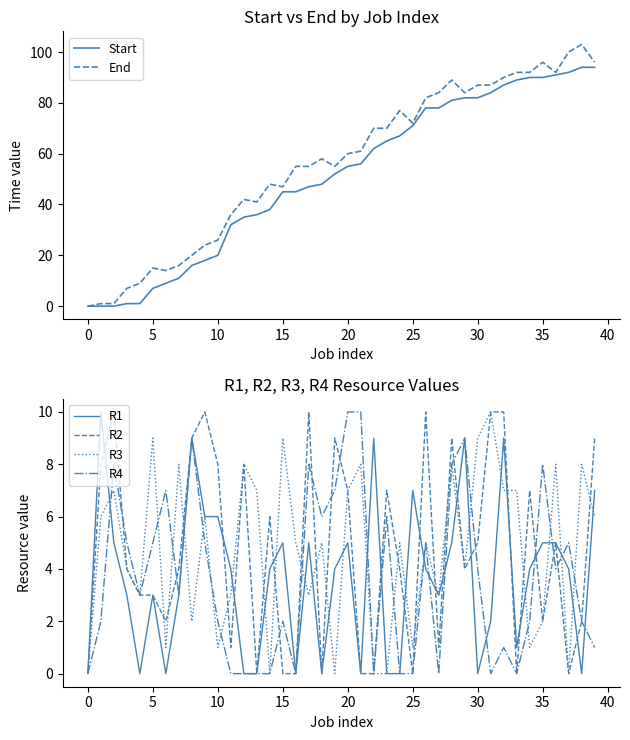

Count the number of categories in the chart.

40